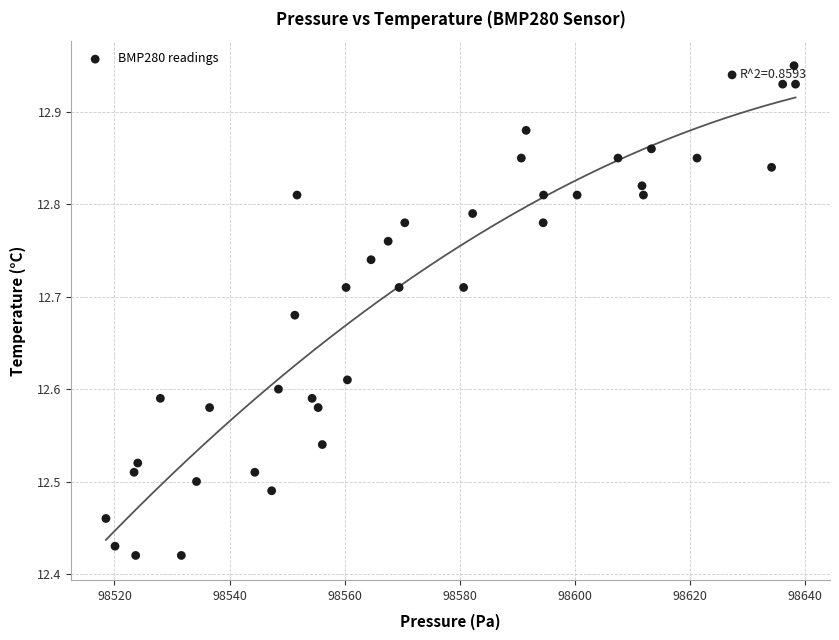

What is the range of X values (max minus min)?

119.8